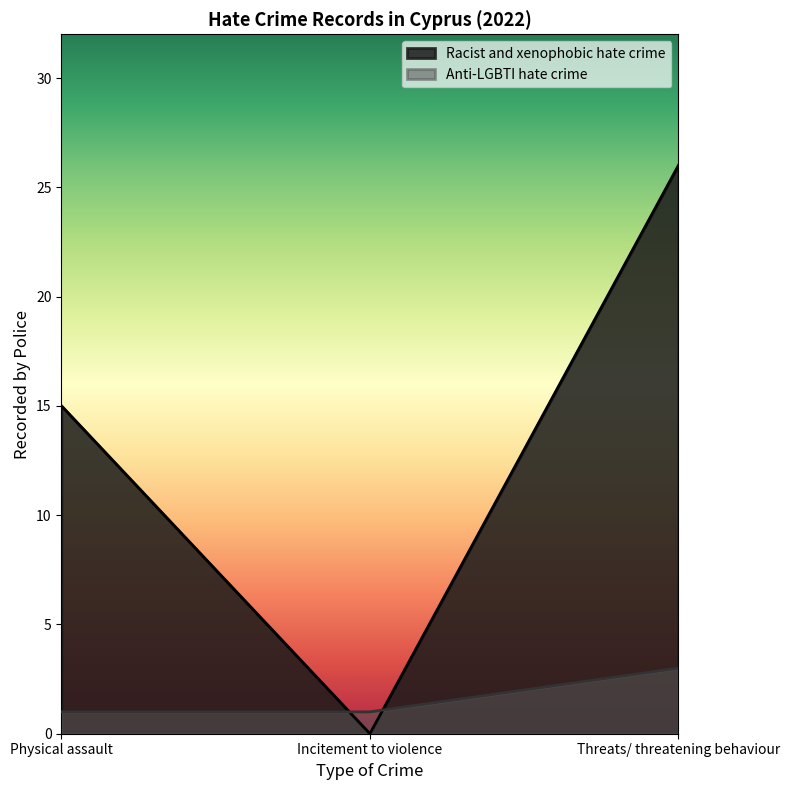

Count the number of categories in the chart.

3